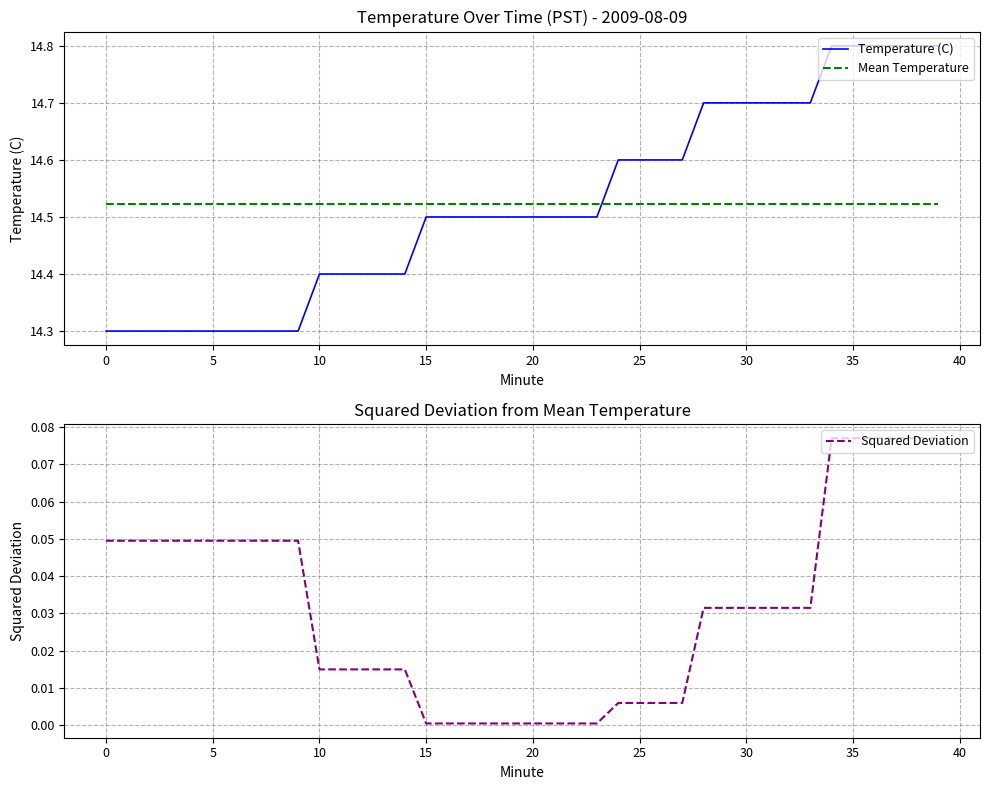

True or false: Temperature (C) has a value of 9.0 at 15.

False